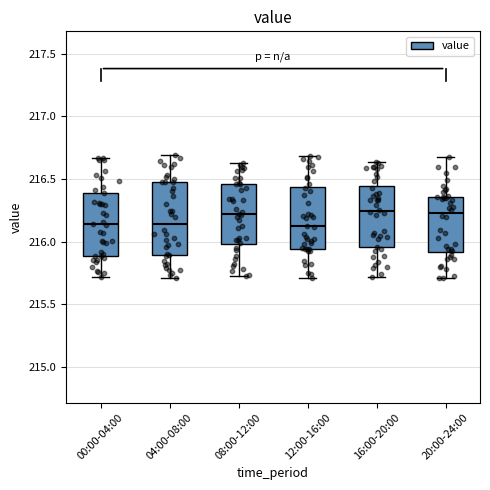

Where does the median line of the box for 16:00-20:00 sit on the y-axis? The values are not printed on the chart, so give them approximately, as read against the axis.

216.25